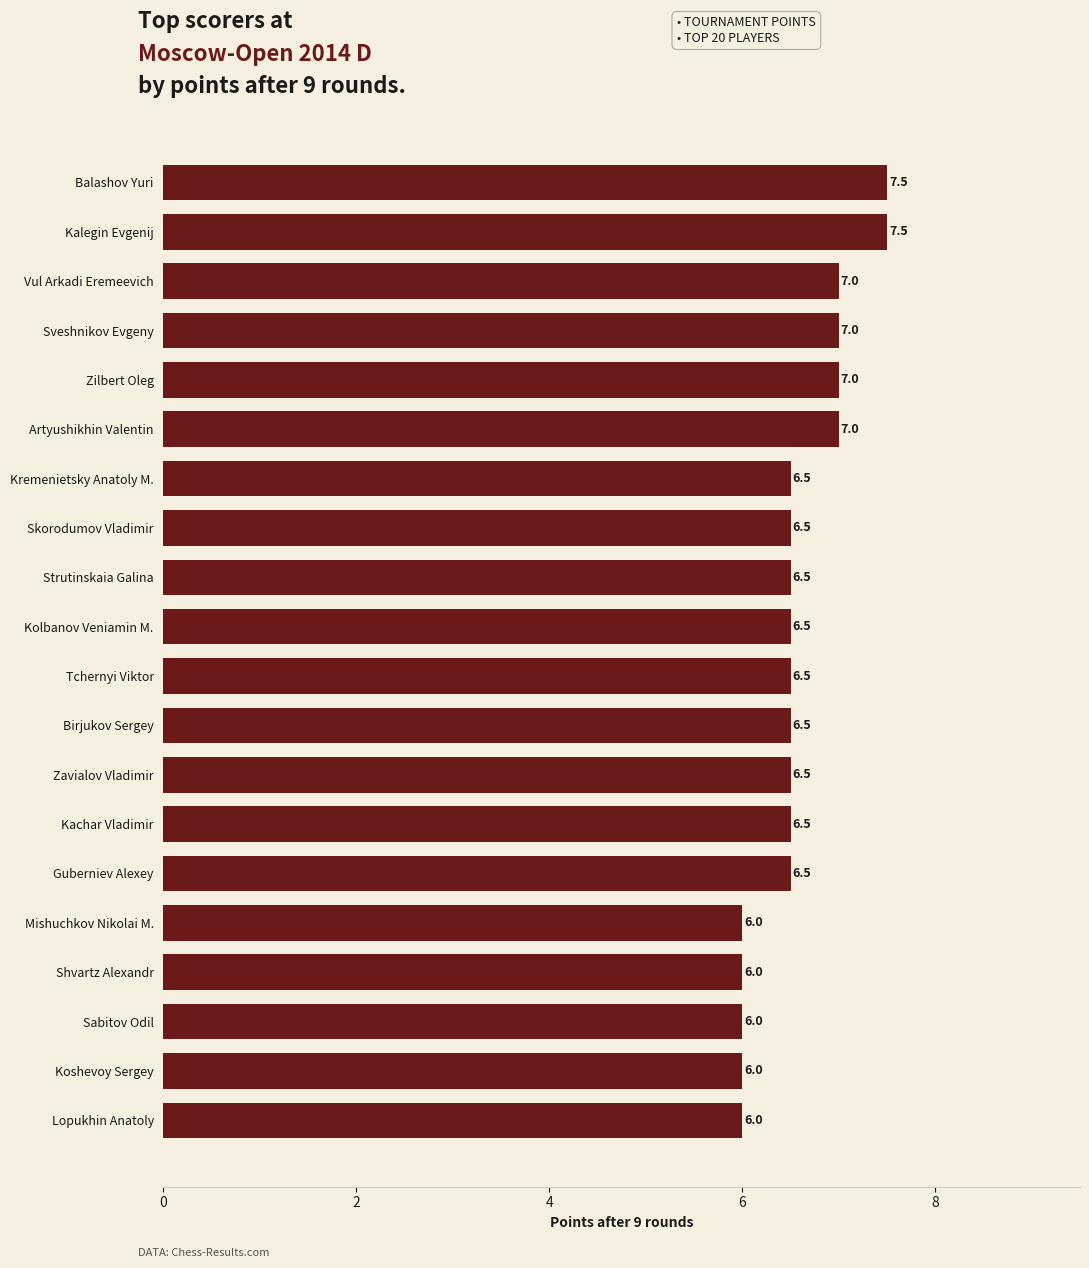

What is the maximum value shown in the chart?

7.5